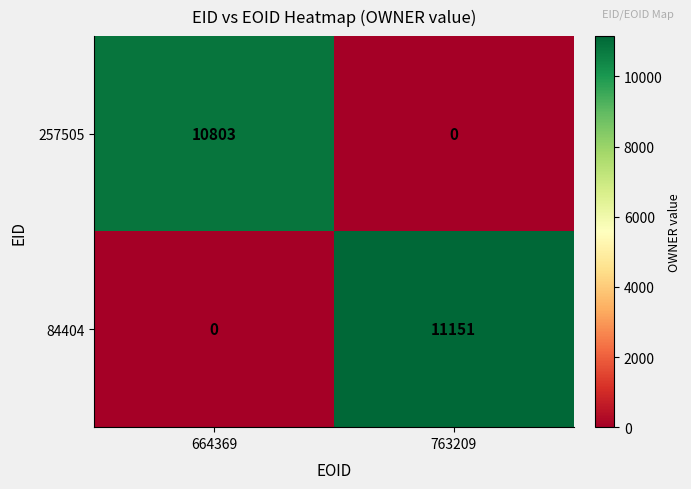

Where is 84404 nearest to the value 5575?

664369